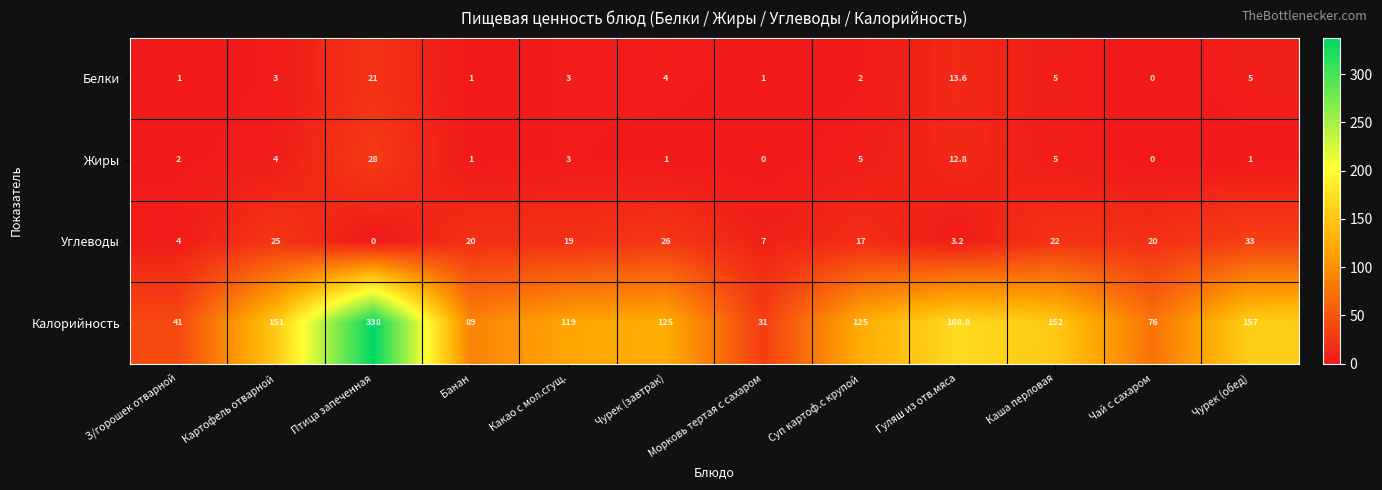

List the series in order of their peak value, lowest first.

Белки, Жиры, Углеводы, Калорийность